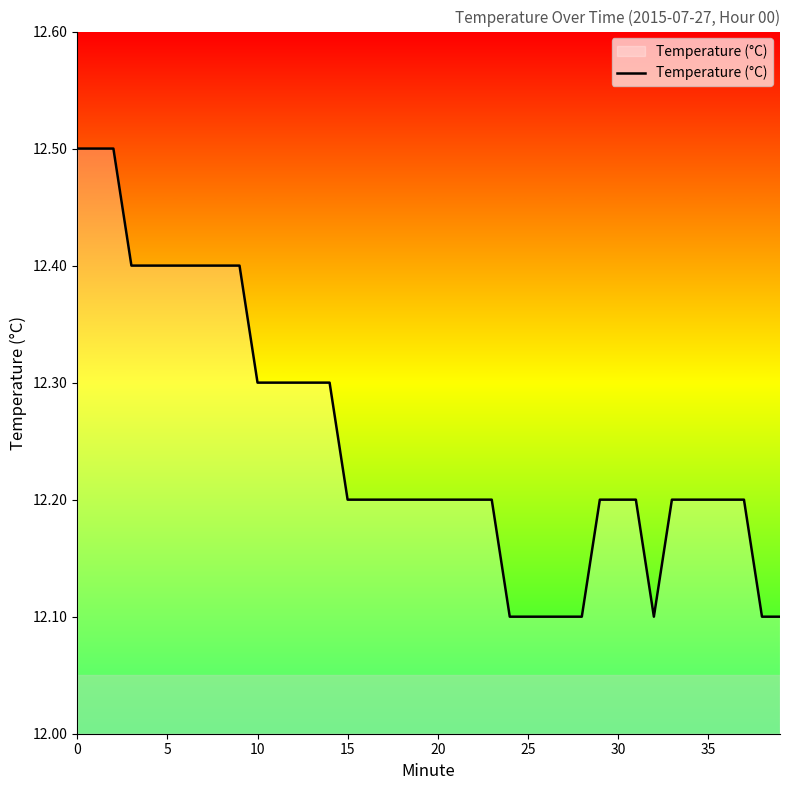

What is the maximum value shown in the chart?

12.5